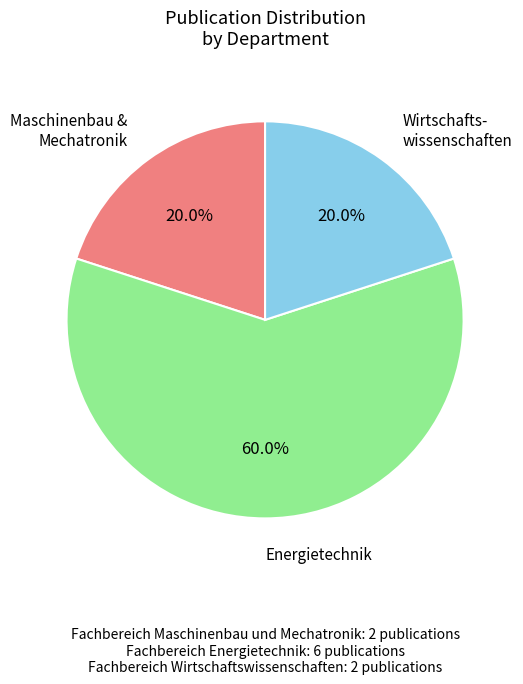

Does any single category account for the majority?

Yes